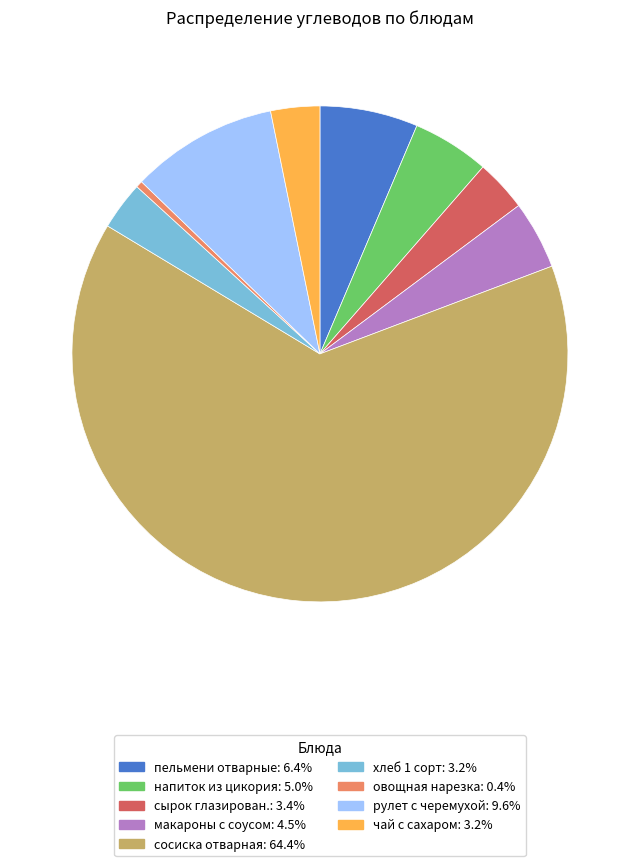

Is the sum of чай с сахаром and хлеб 1 сорт greater than half?

No